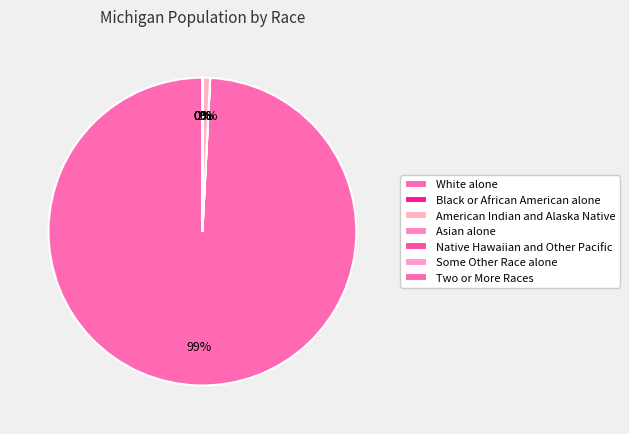

What is the majority slice?

White alone